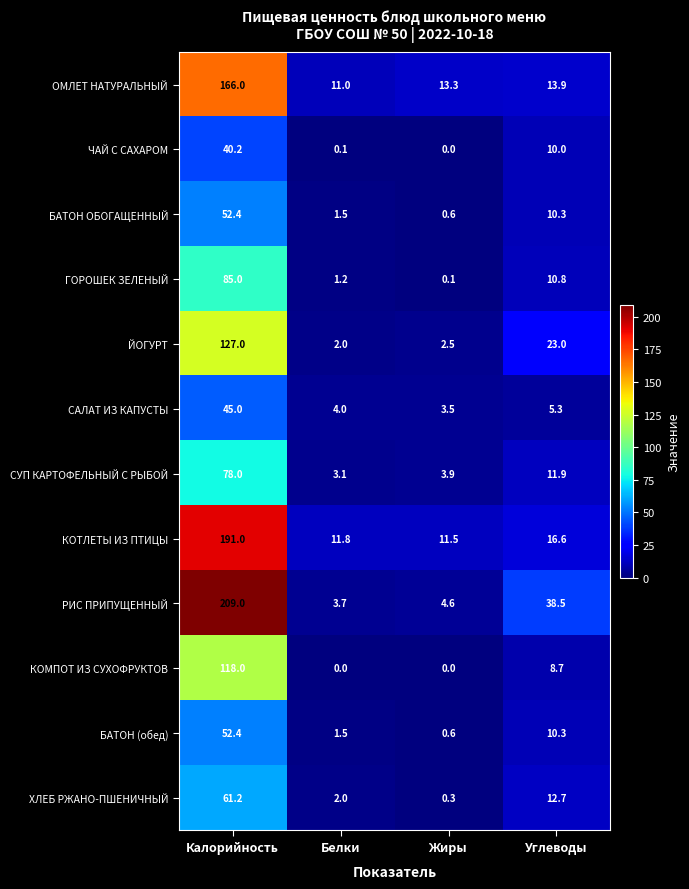

What is the difference between the maximum and minimum values in the СУП КАРТОФЕЛЬНЫЙ С РЫБОЙ series?

74.9